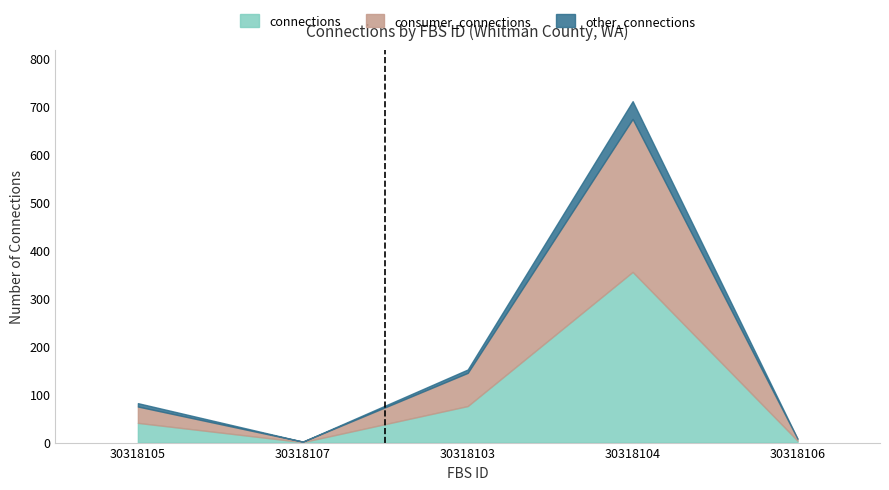

What is the spread (max minus min) of values at 30318105?

41